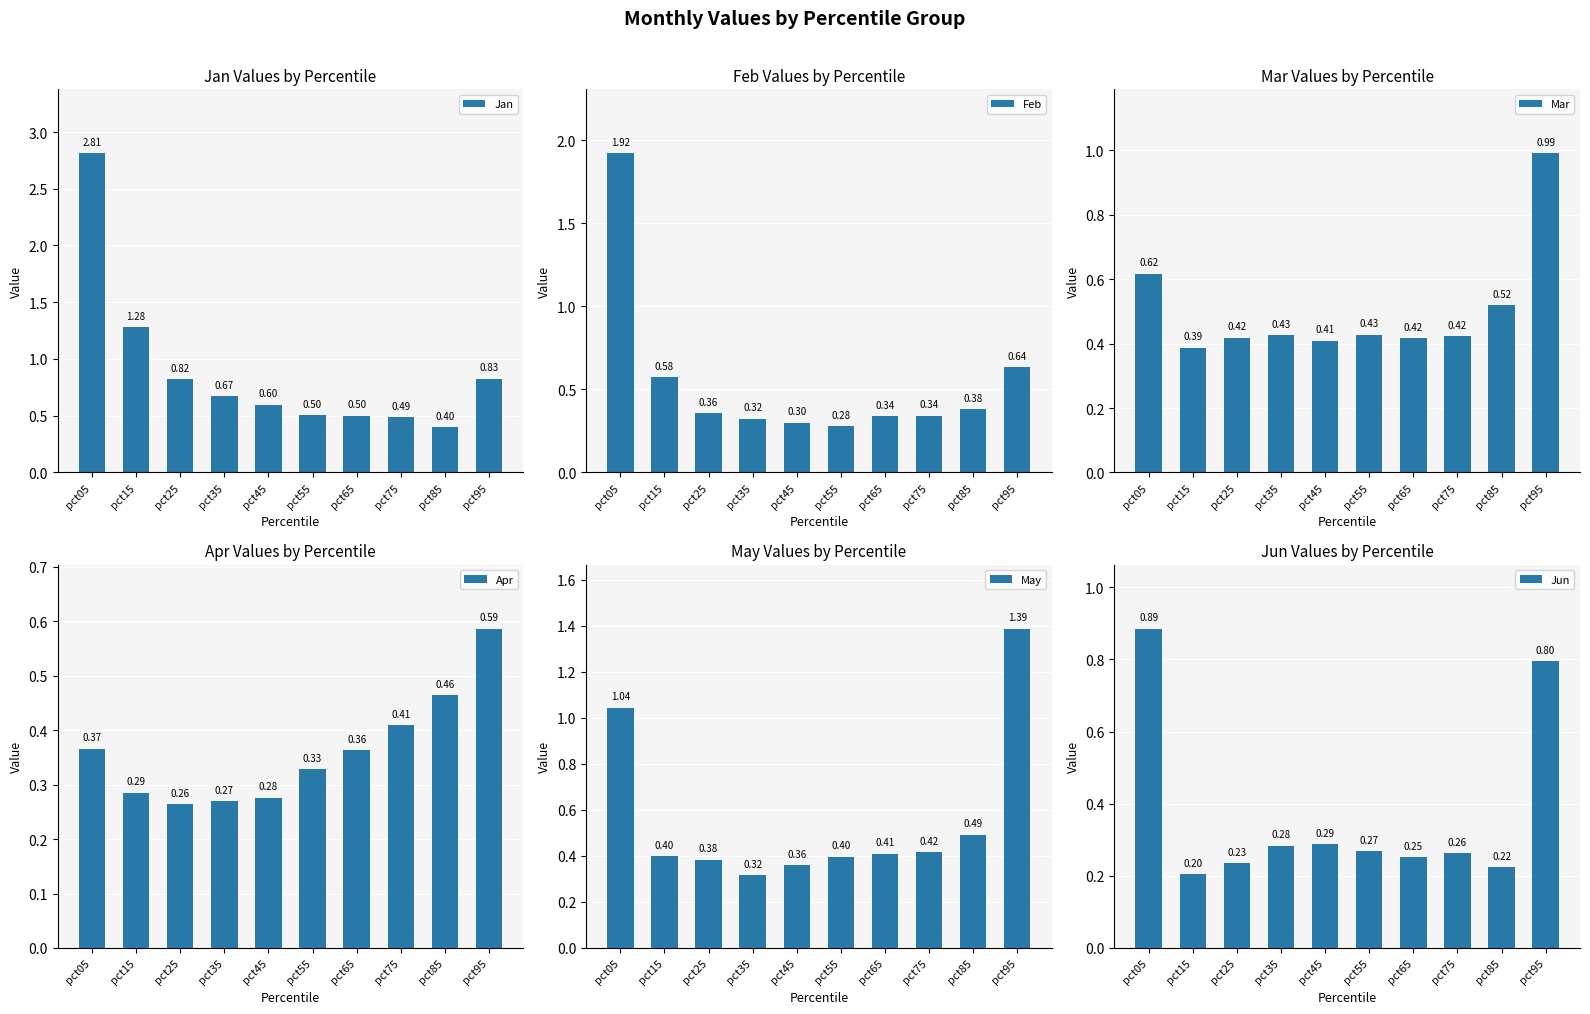

What is the value of the Apr bar at the 7th from the left?

0.4